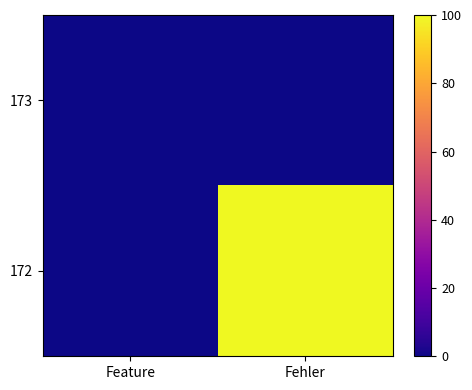

What is the difference between the highest and lowest values at Fehler?

100